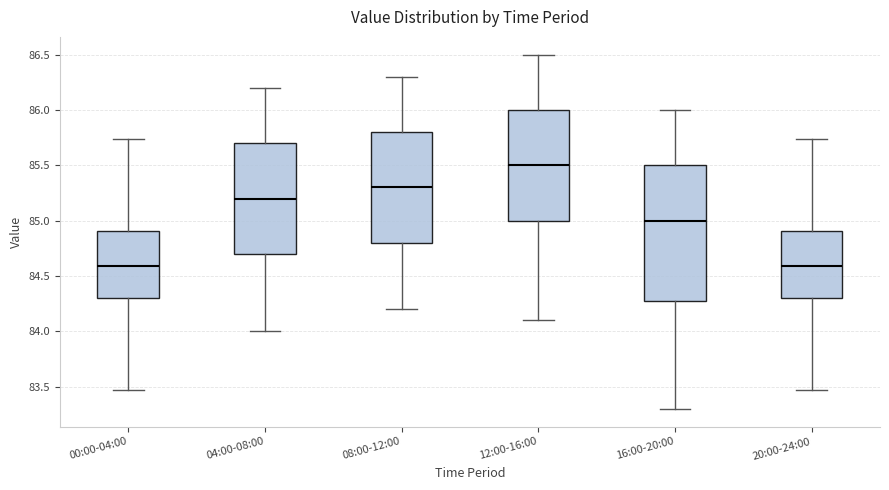

Reading left to right, read every box against the y-axis: the position of its median line, the range the box covers, and the ends of its whiskers. The values are not printed on the chart, so give them approximately, as read against the axis.

00:00-04:00: median 84.60, box 84.30 to 84.90, whiskers 83.45 to 85.75
04:00-08:00: median 85.20, box 84.70 to 85.70, whiskers 84.00 to 86.20
08:00-12:00: median 85.30, box 84.80 to 85.80, whiskers 84.20 to 86.30
12:00-16:00: median 85.50, box 85.00 to 86.00, whiskers 84.10 to 86.50
16:00-20:00: median 85.00, box 84.30 to 85.50, whiskers 83.30 to 86.00
20:00-24:00: median 84.60, box 84.30 to 84.90, whiskers 83.45 to 85.75